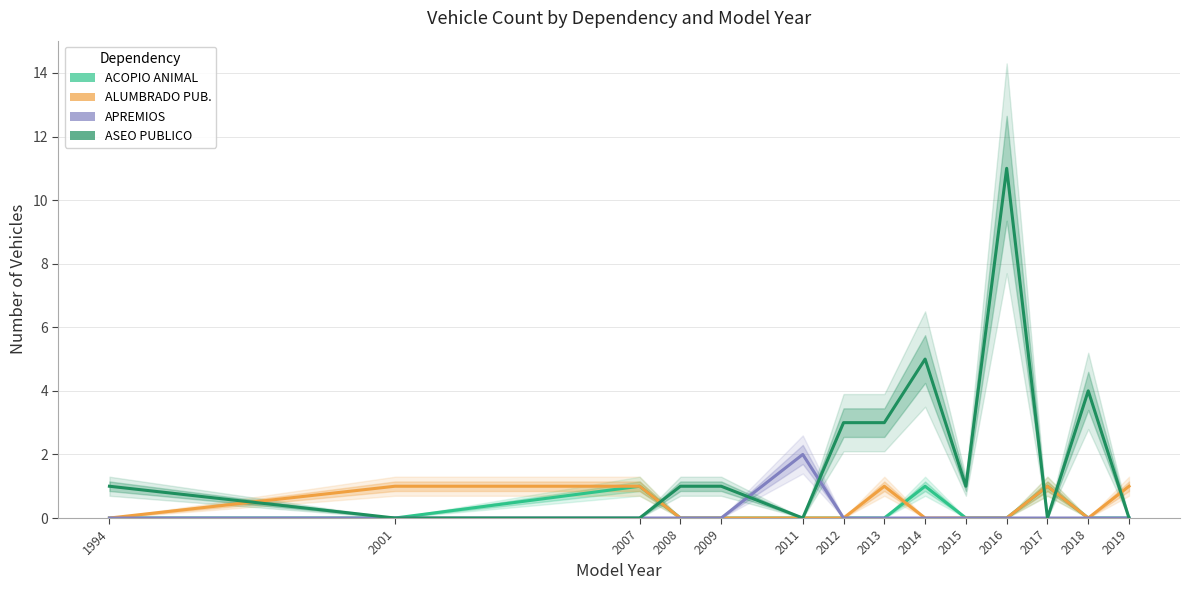

How many lines are shown in the chart?

4